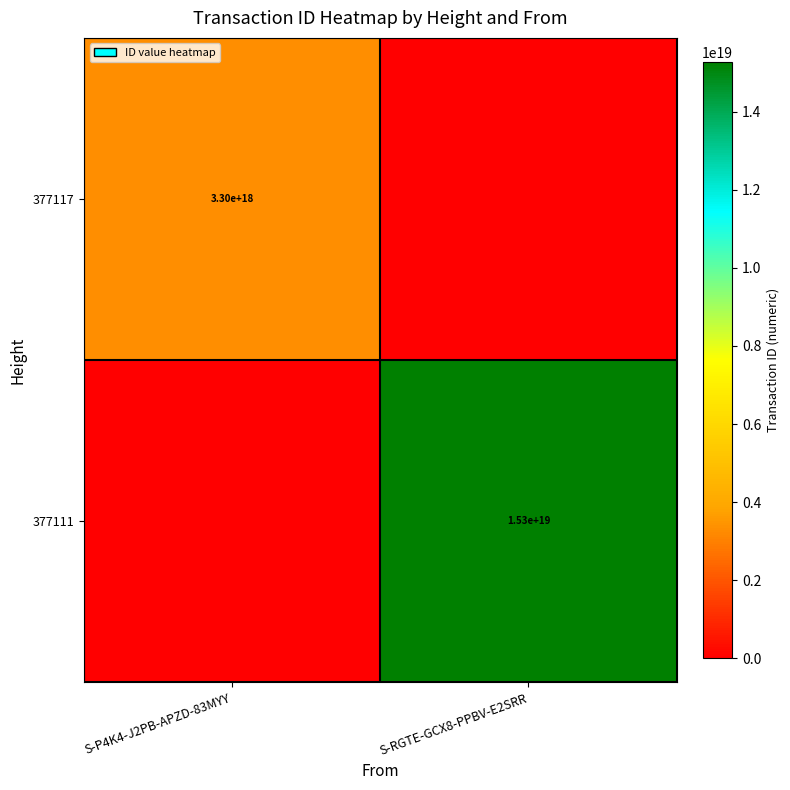

What is the total value across all series at S-RGTE-GCX8-PPBV-E2SRR?

15277679235555889152